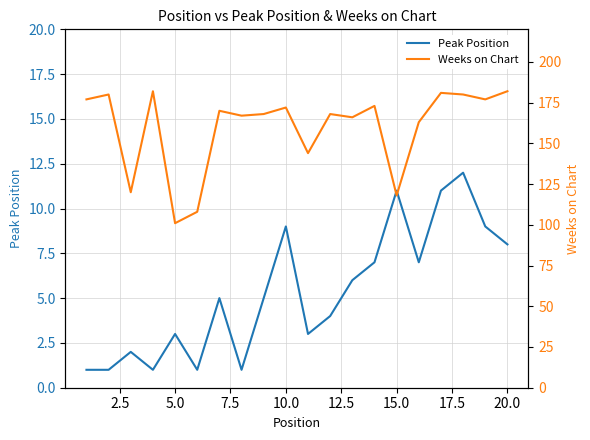

Is it true that Peak Position equals 5 at 20.0?

False